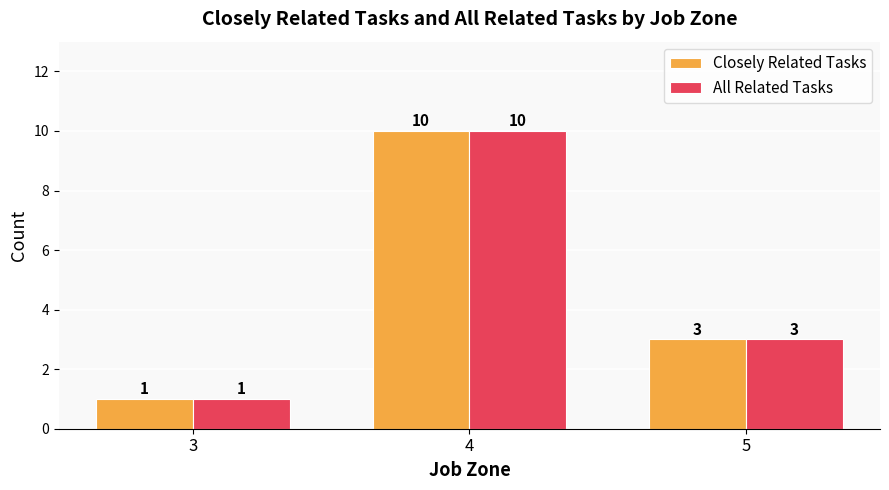

What are all the series names shown in the legend?

Closely Related Tasks, All Related Tasks